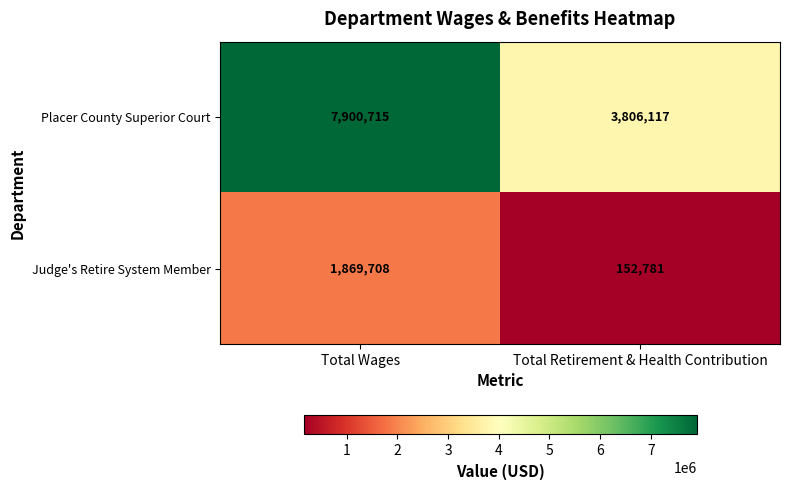

Is it true that Placer County Superior Court equals 3806117 at Total Retirement & Health Contribution?

True